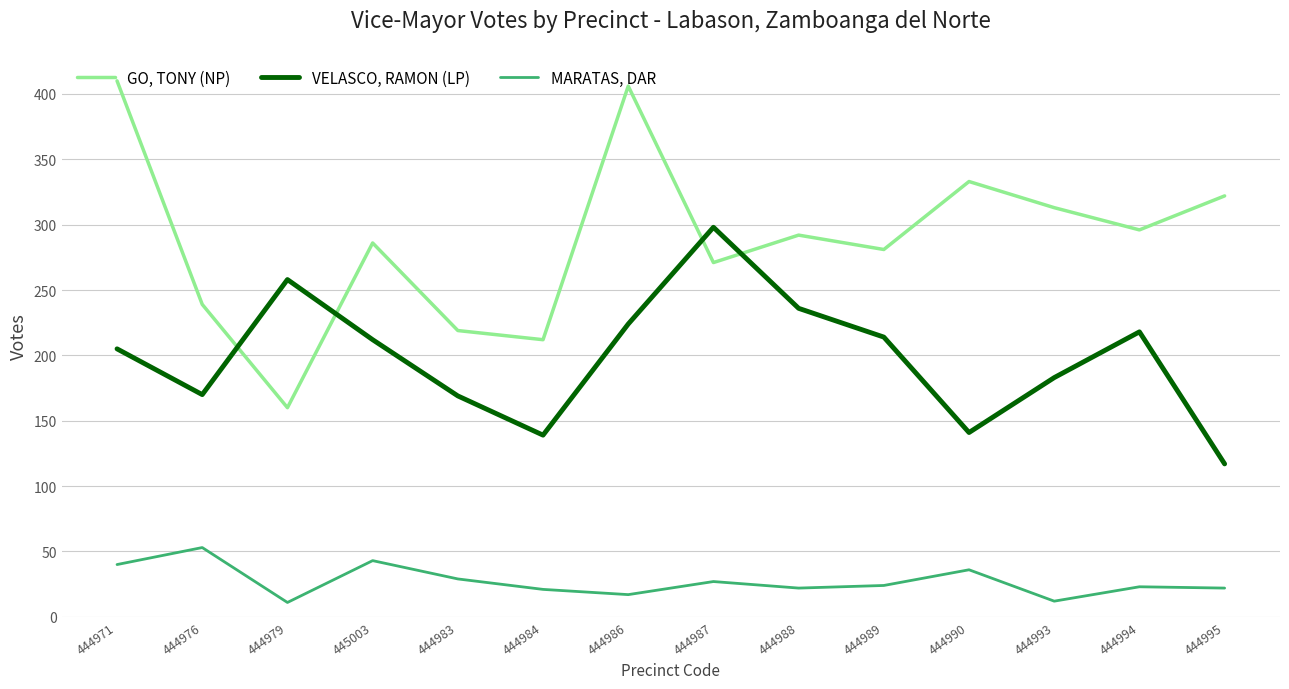

How many categories are shown in the chart?

14